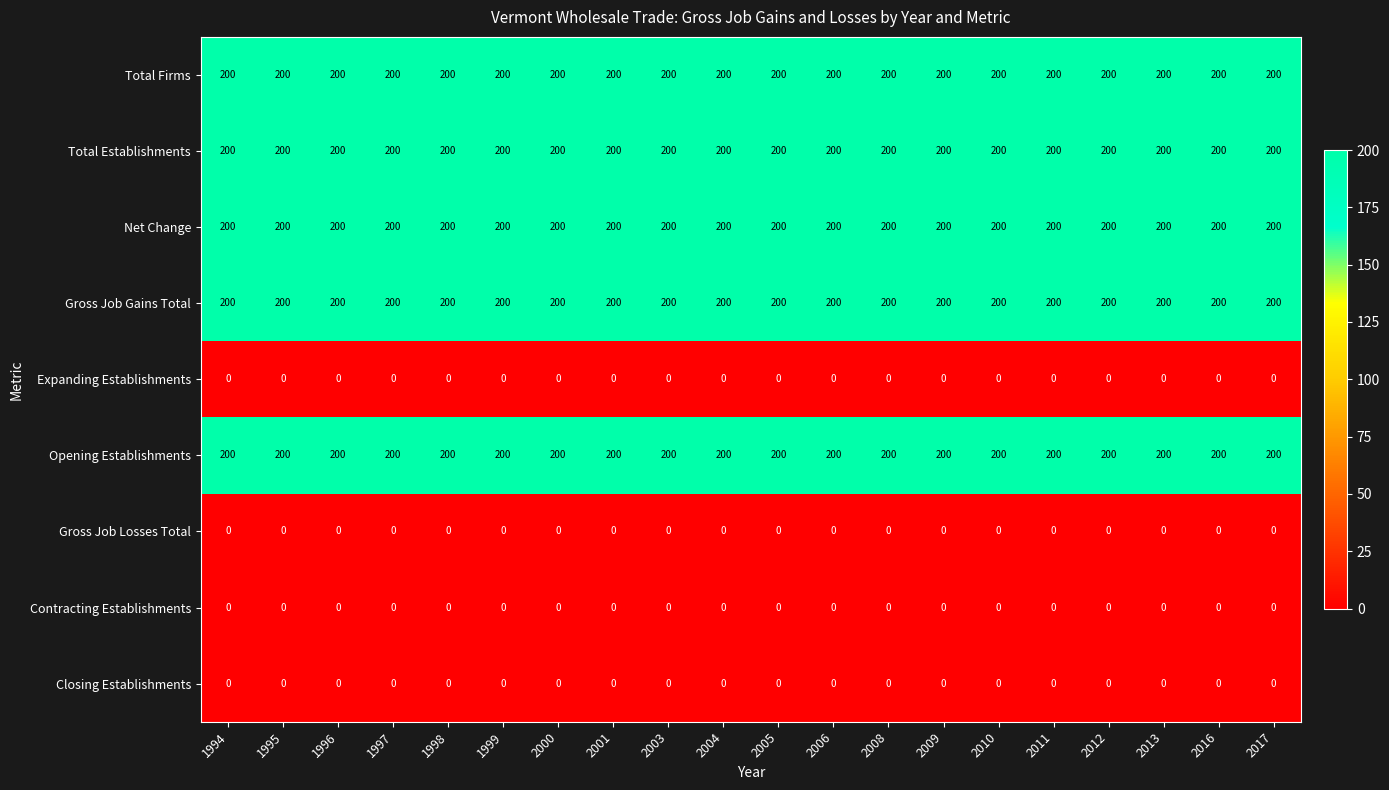

What is the spread (max minus min) of values at 2006?

200